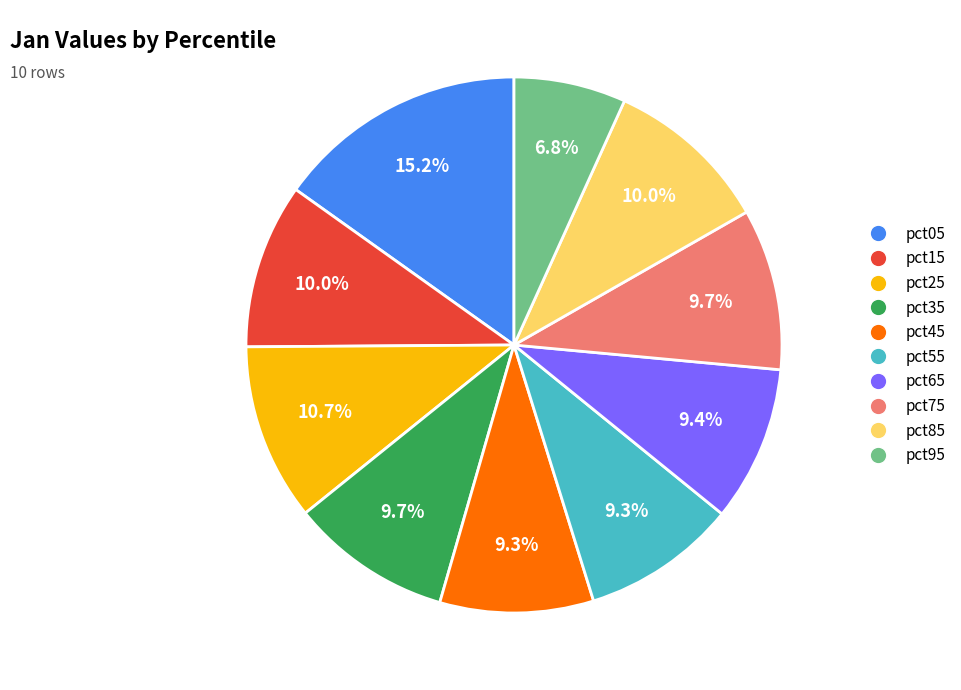

True or false: pct25 accounts for 11% of the total.

True